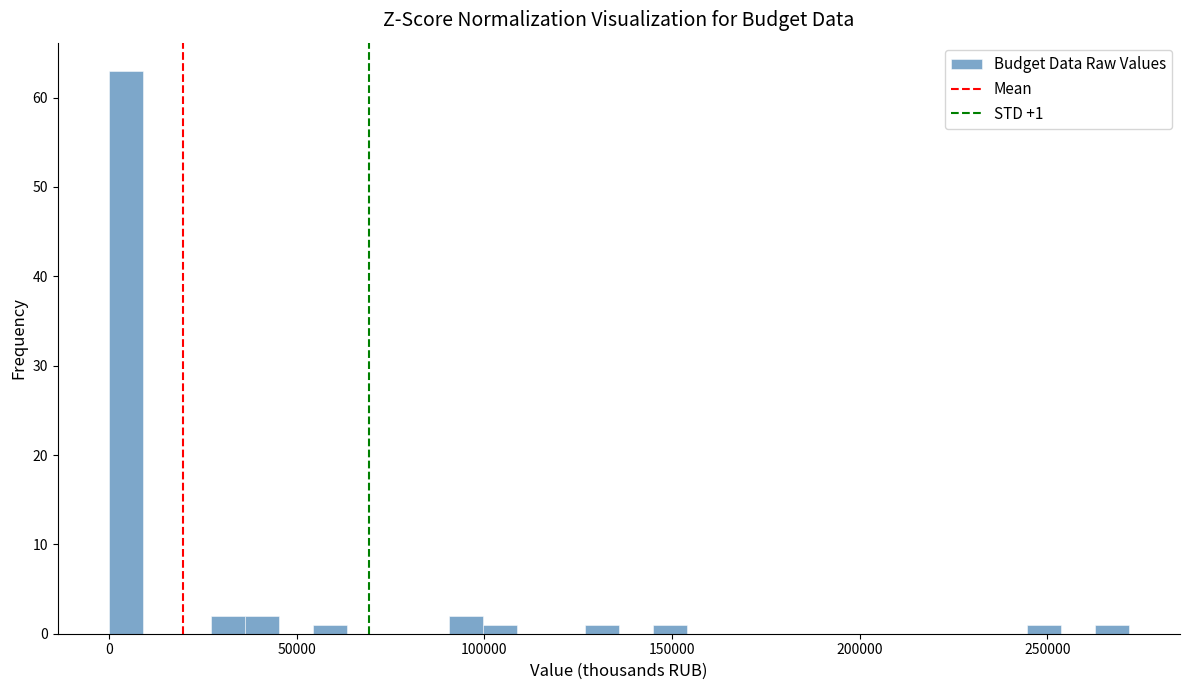

Around what value on the x-axis is the tallest bar? Give the approximate position of its centre, as read against the axis.

5000